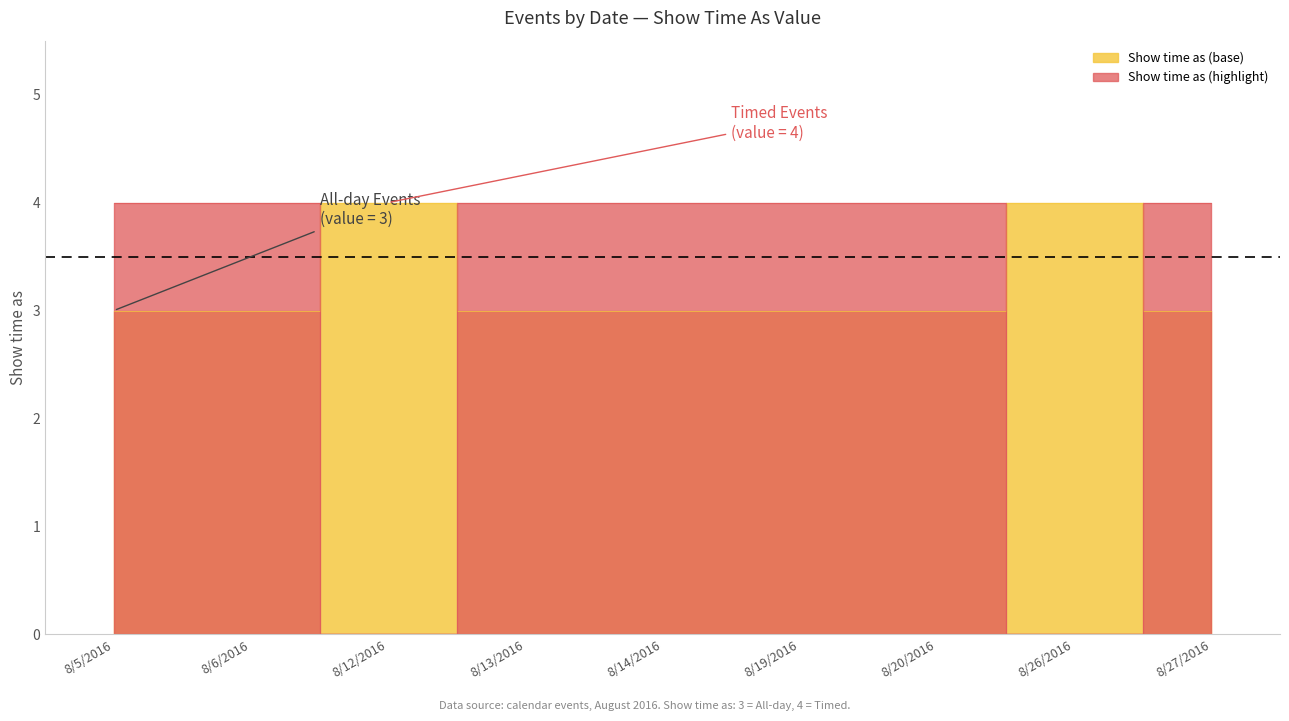

At how many categories does at least one series exceed 0?

9